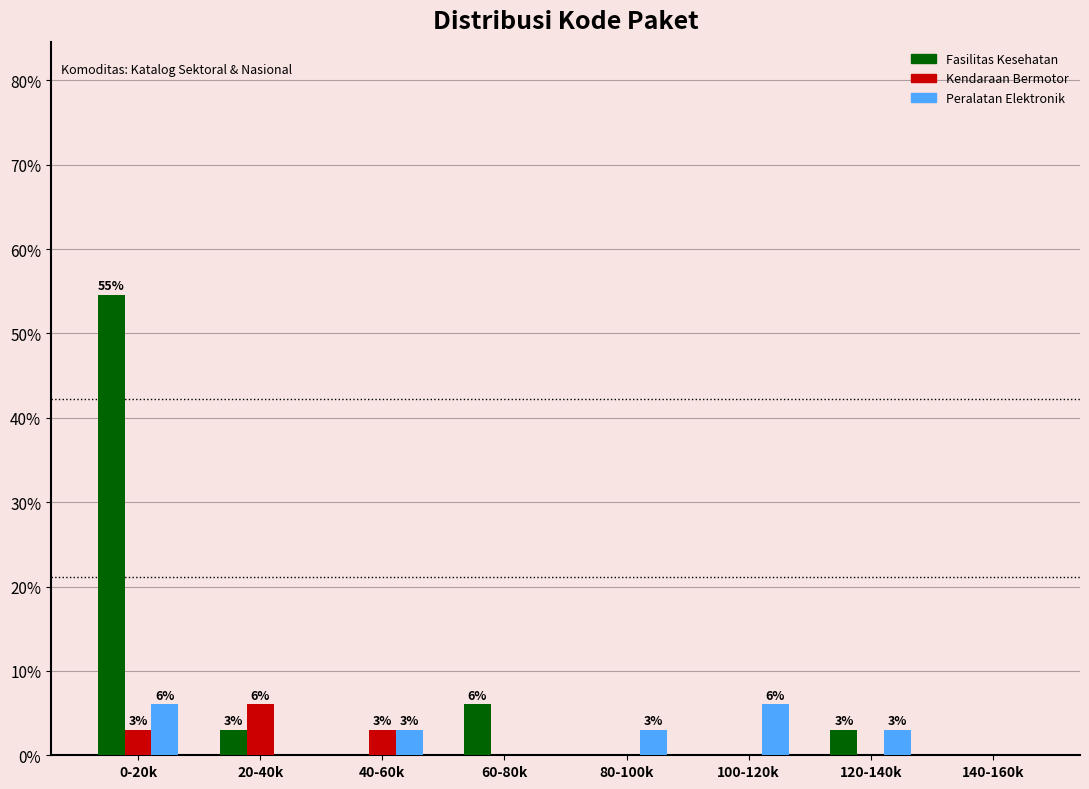

Is the value of Fasilitas Kesehatan at 100-120k greater than the value of Peralatan Elektronik at 100-120k?

No